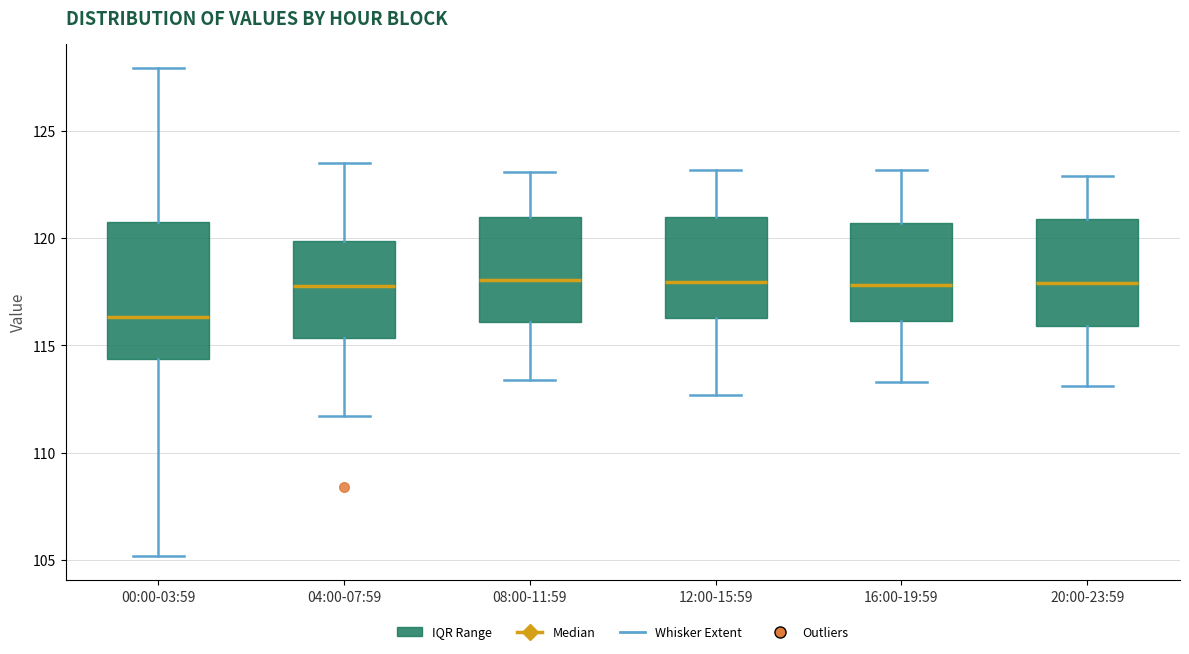

Where is the upper edge of the box for 00:00-03:59 on the y-axis? The values are not printed on the chart, so give them approximately, as read against the axis.

121.0